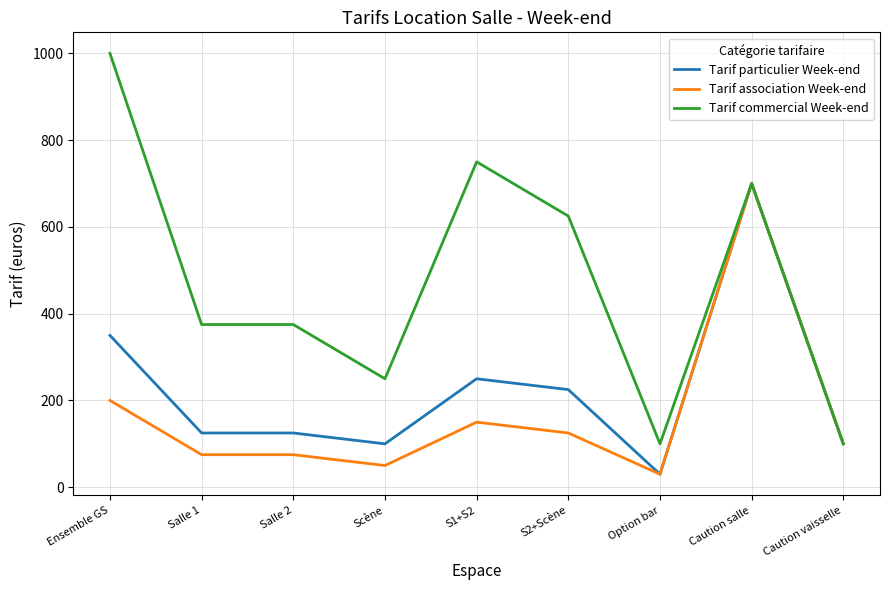

What position from the right is S1+S2?

5